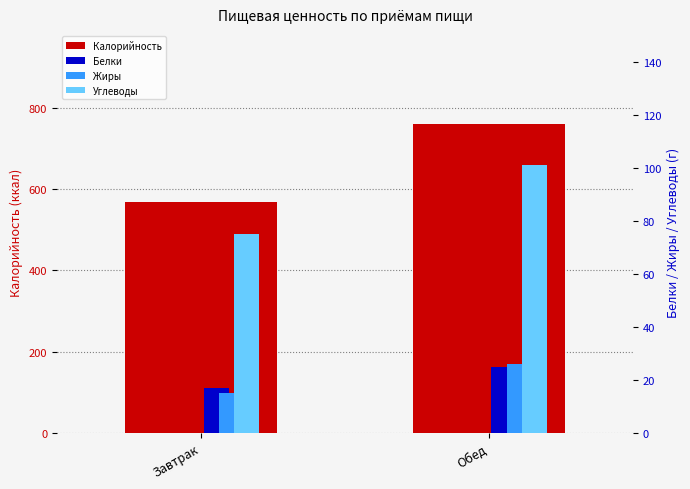

At which category is the sum across all series the highest?

Обед